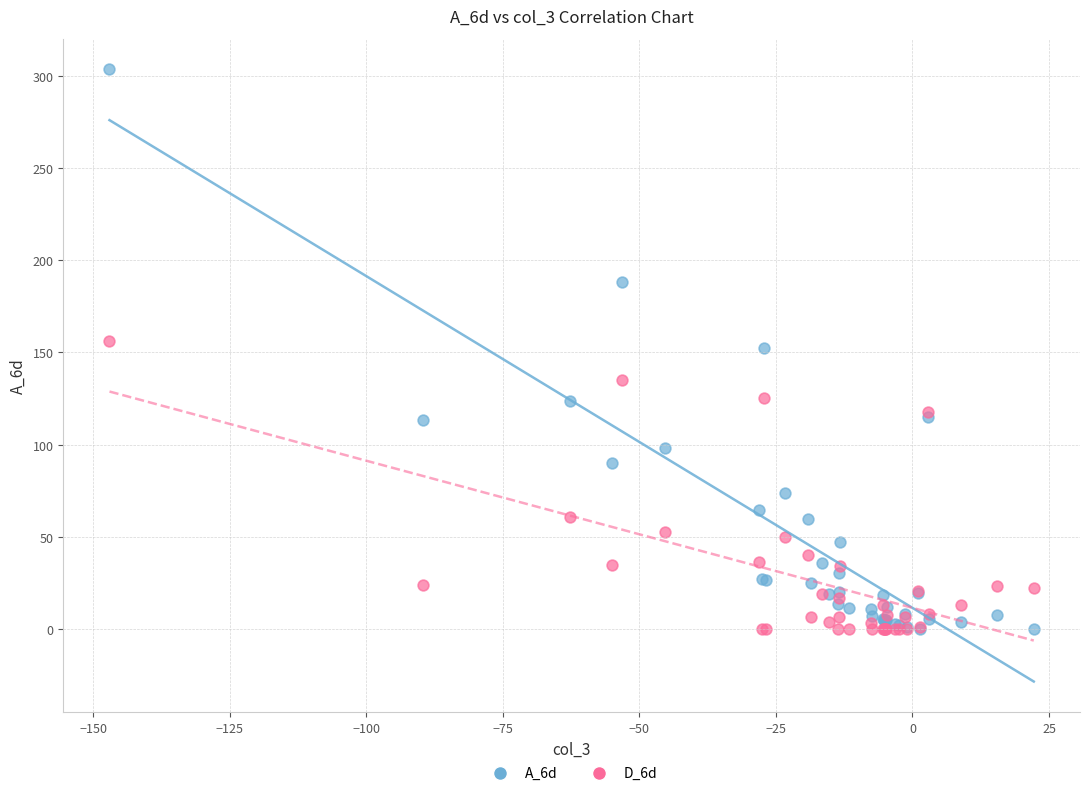

What are all the series names shown in the legend?

A_6d, D_6d